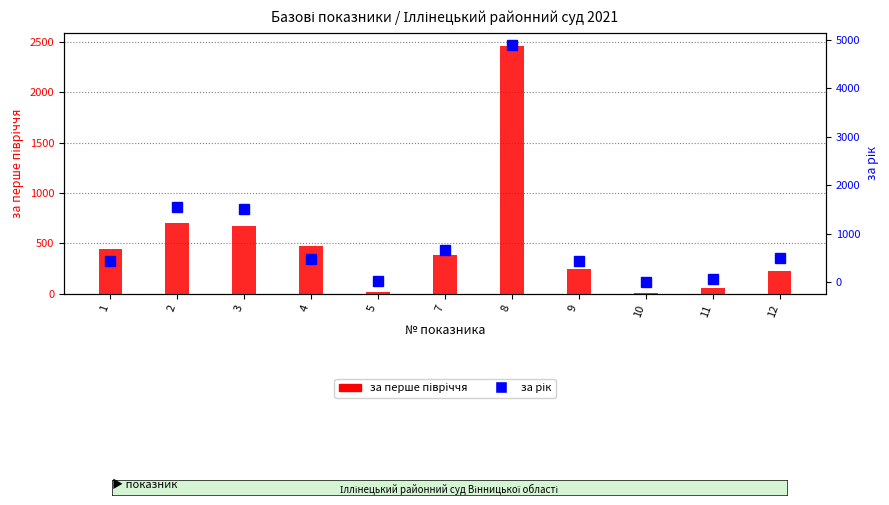

What is the value of the за перше півріччя bar at the 2nd from the left?

702.0